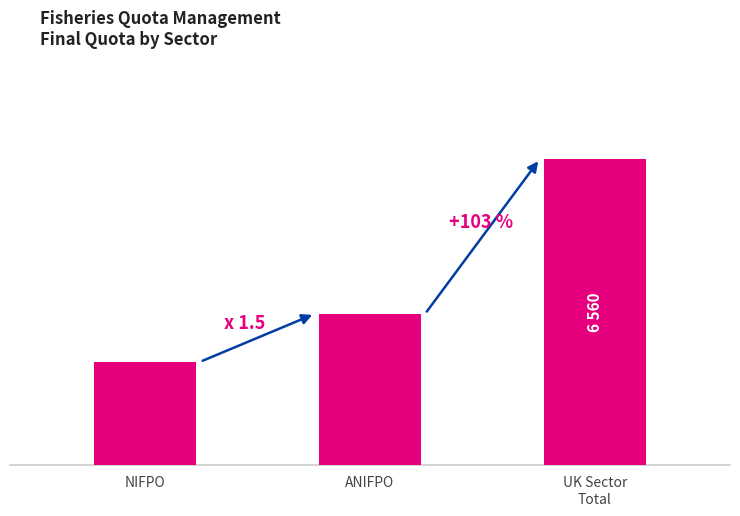

Where is the data nearest to the value 4384?

ANIFPO